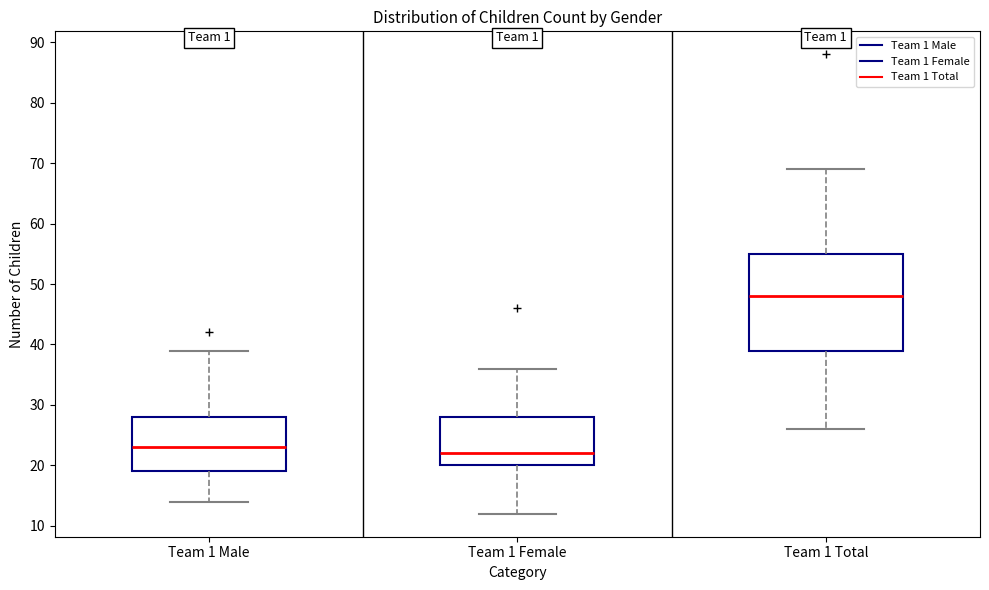

Which box is the tallest, from its lower edge to its upper edge?

Team 1 Total